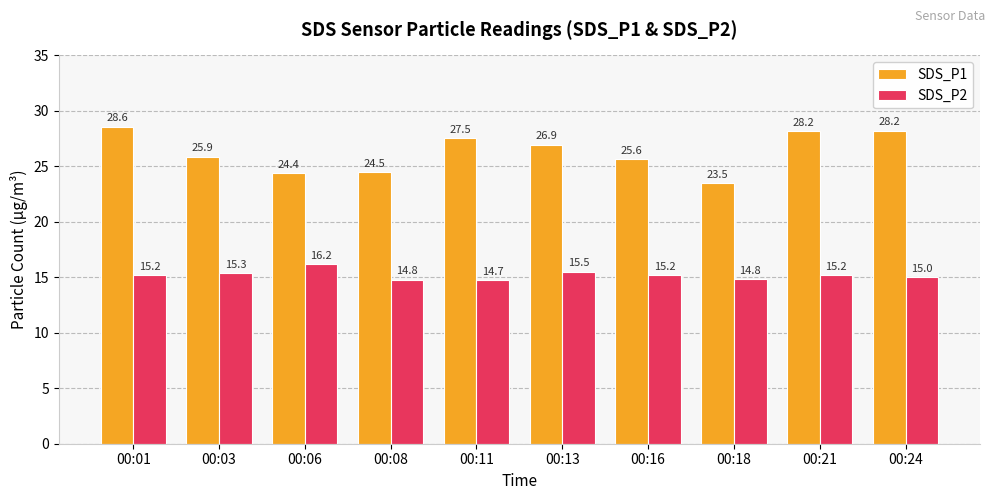

What is the value of the SDS_P2 bar at the 3rd from the left?

16.2